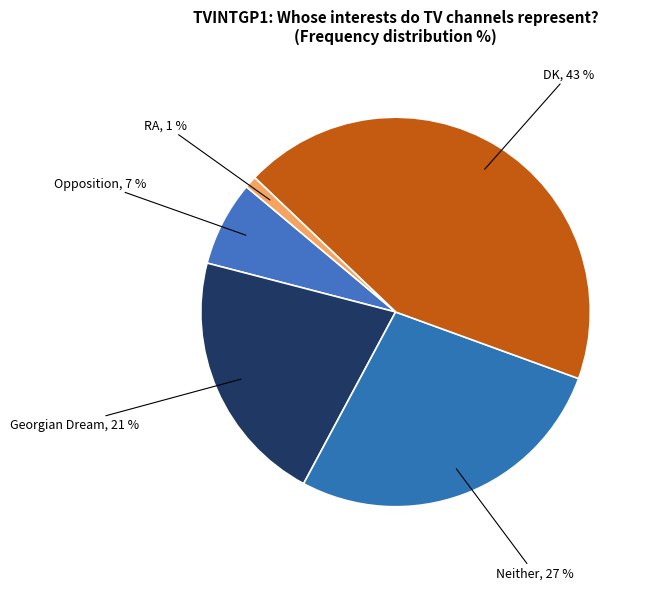

To the nearest percent, what is the combined percentage of DK and RA?

44%